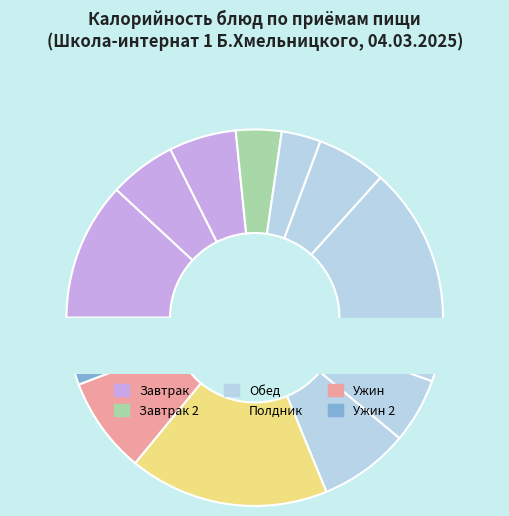

To the nearest percent, what is the combined percentage of Кефир and Каша ячневая вязкая молочная?

18%